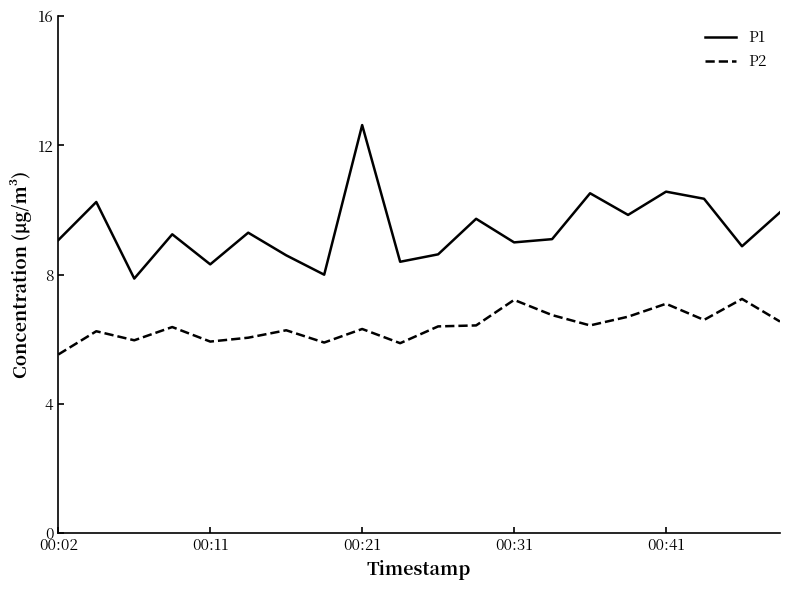

What are all the series names shown in the legend?

P1, P2